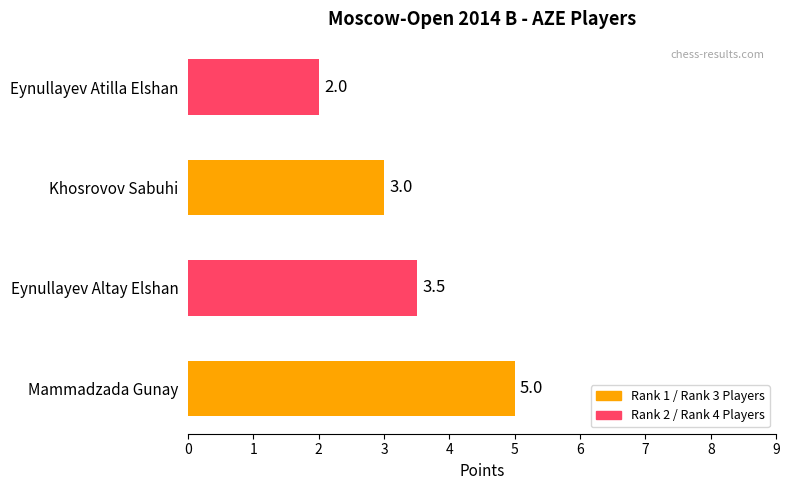

Which category has the lowest value across all series?

Eynullayev Atilla Elshan